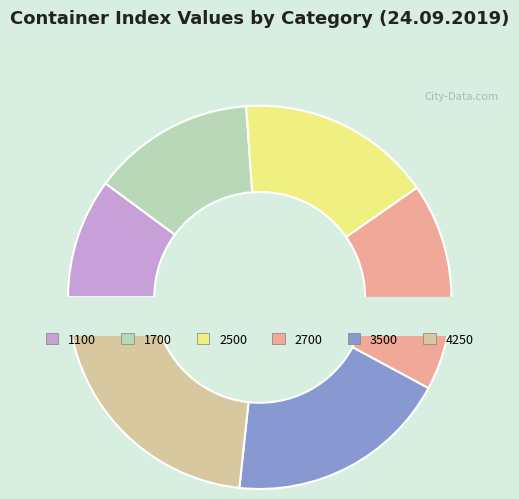

How many slices are in this pie chart?

6